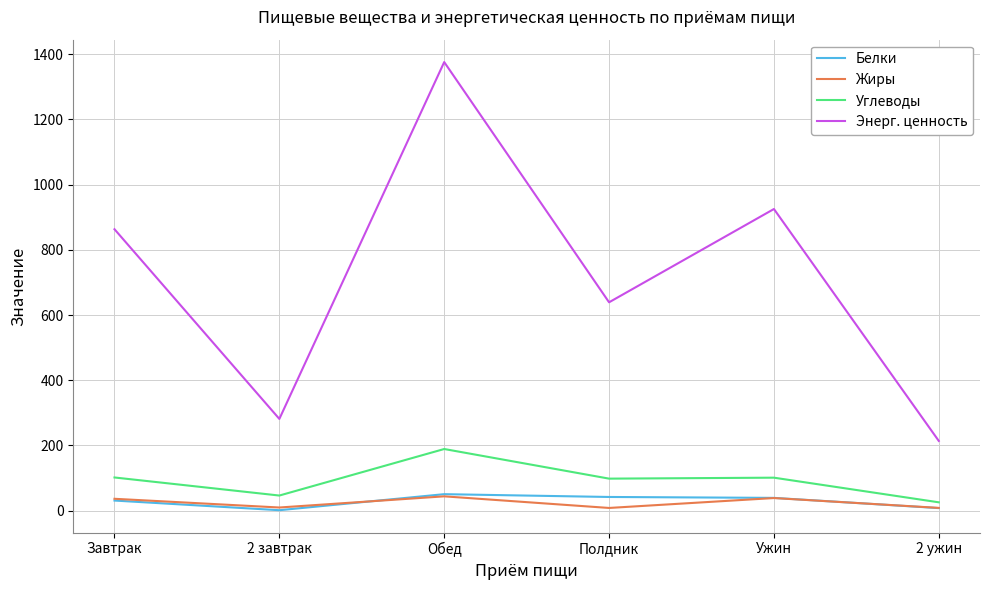

What is the difference between the highest and lowest values at Завтрак?

831.8